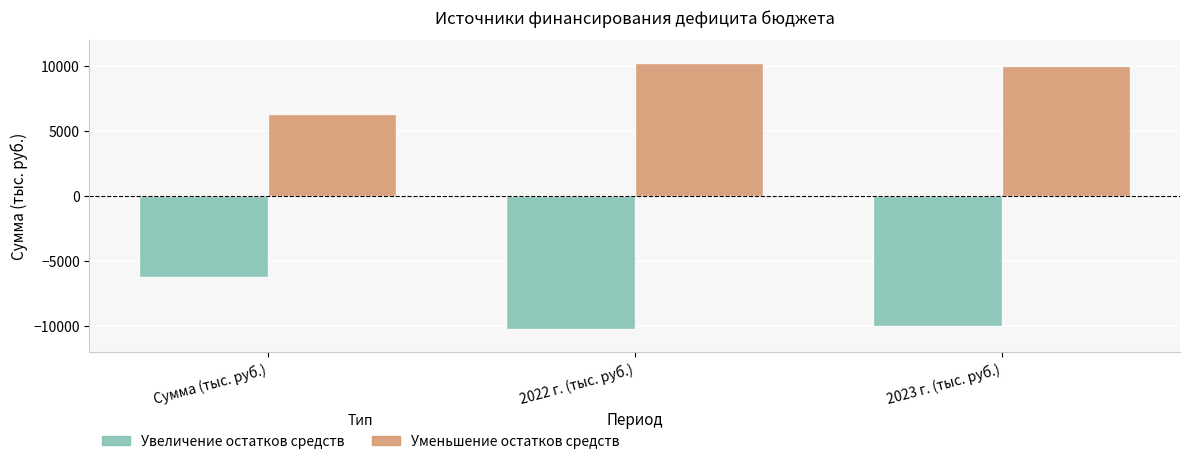

Reading right to left, transcribe all the data shown in this chart.

Увеличение остатков средств: -10017.5	-10222.7	-6271.1
Уменьшение остатков средств: 10017.5	10222.7	6271.1